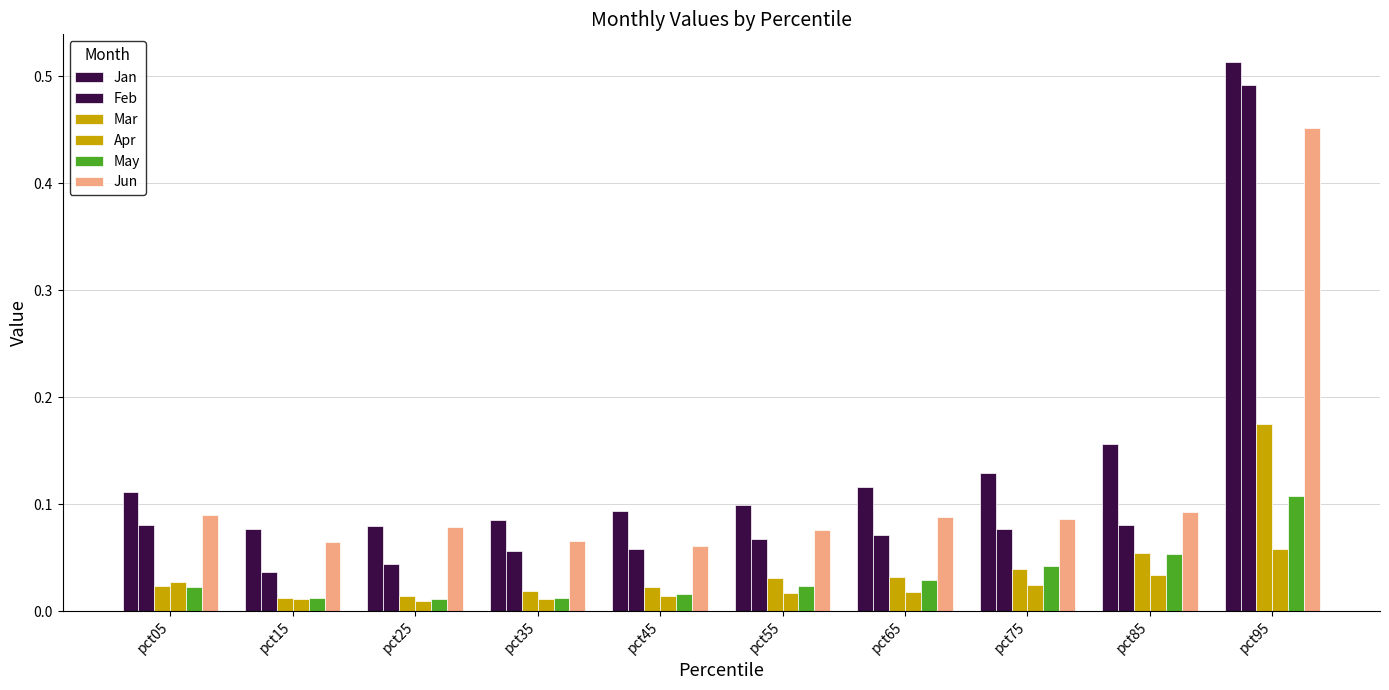

What is the sum of the Mar values at pct95 and pct15?

0.2